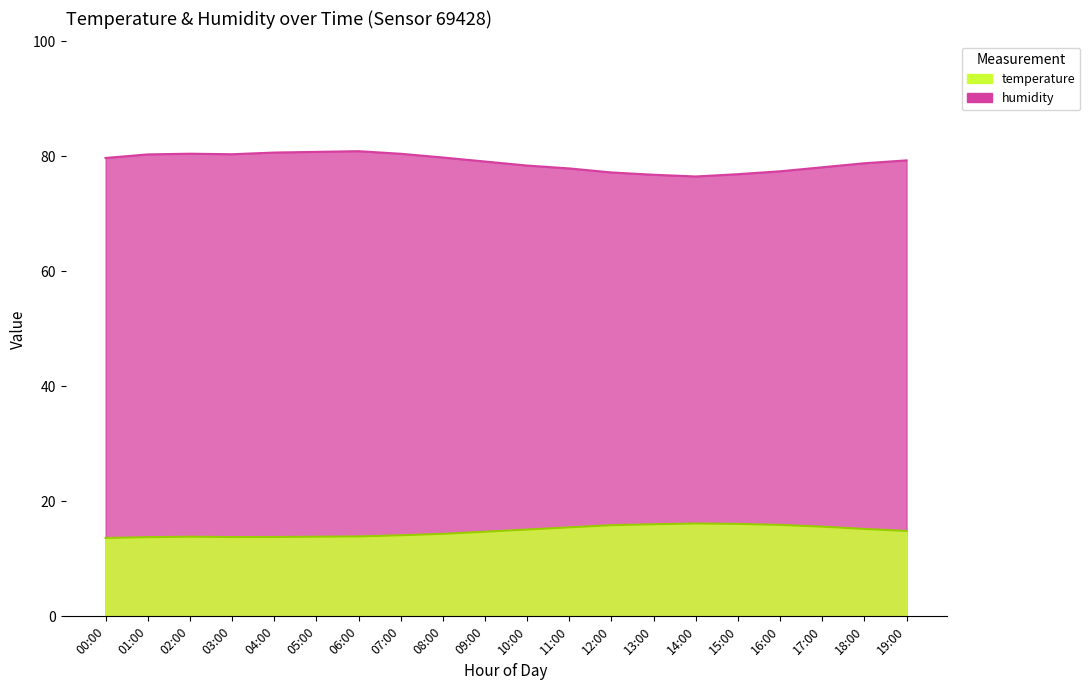

True or false: temperature and humidity cross at least once.

False